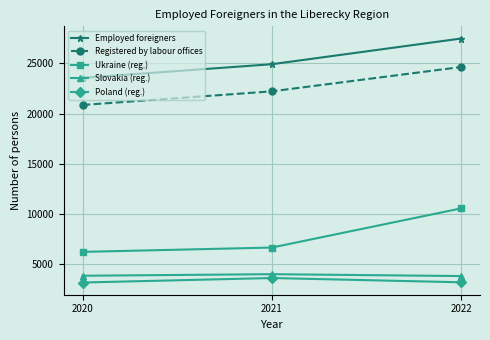

Is the value of Poland (reg.) at 2022 greater than the value of Slovakia (reg.) at 2020?

No